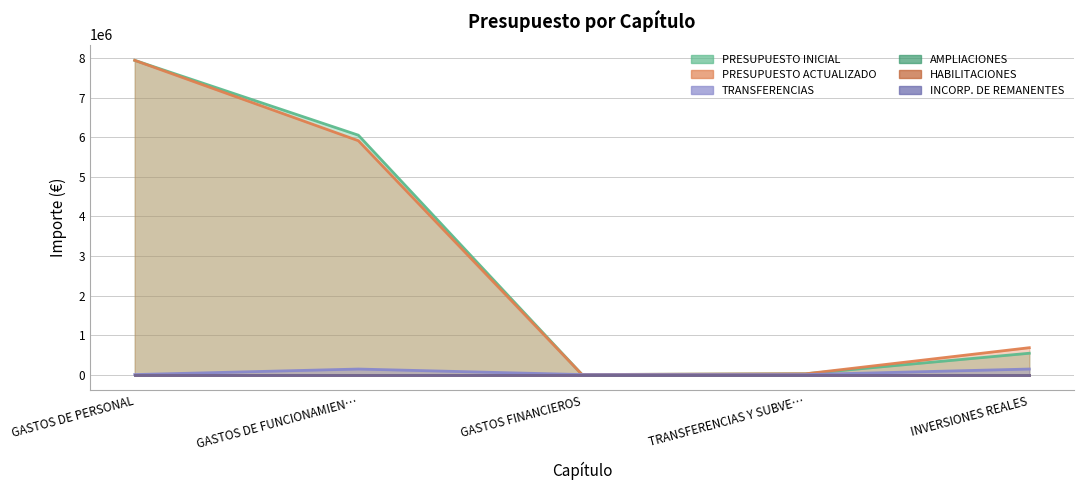

True or false: AMPLIACIONES has a value of 0 at GASTOS DE PERSONAL.

True